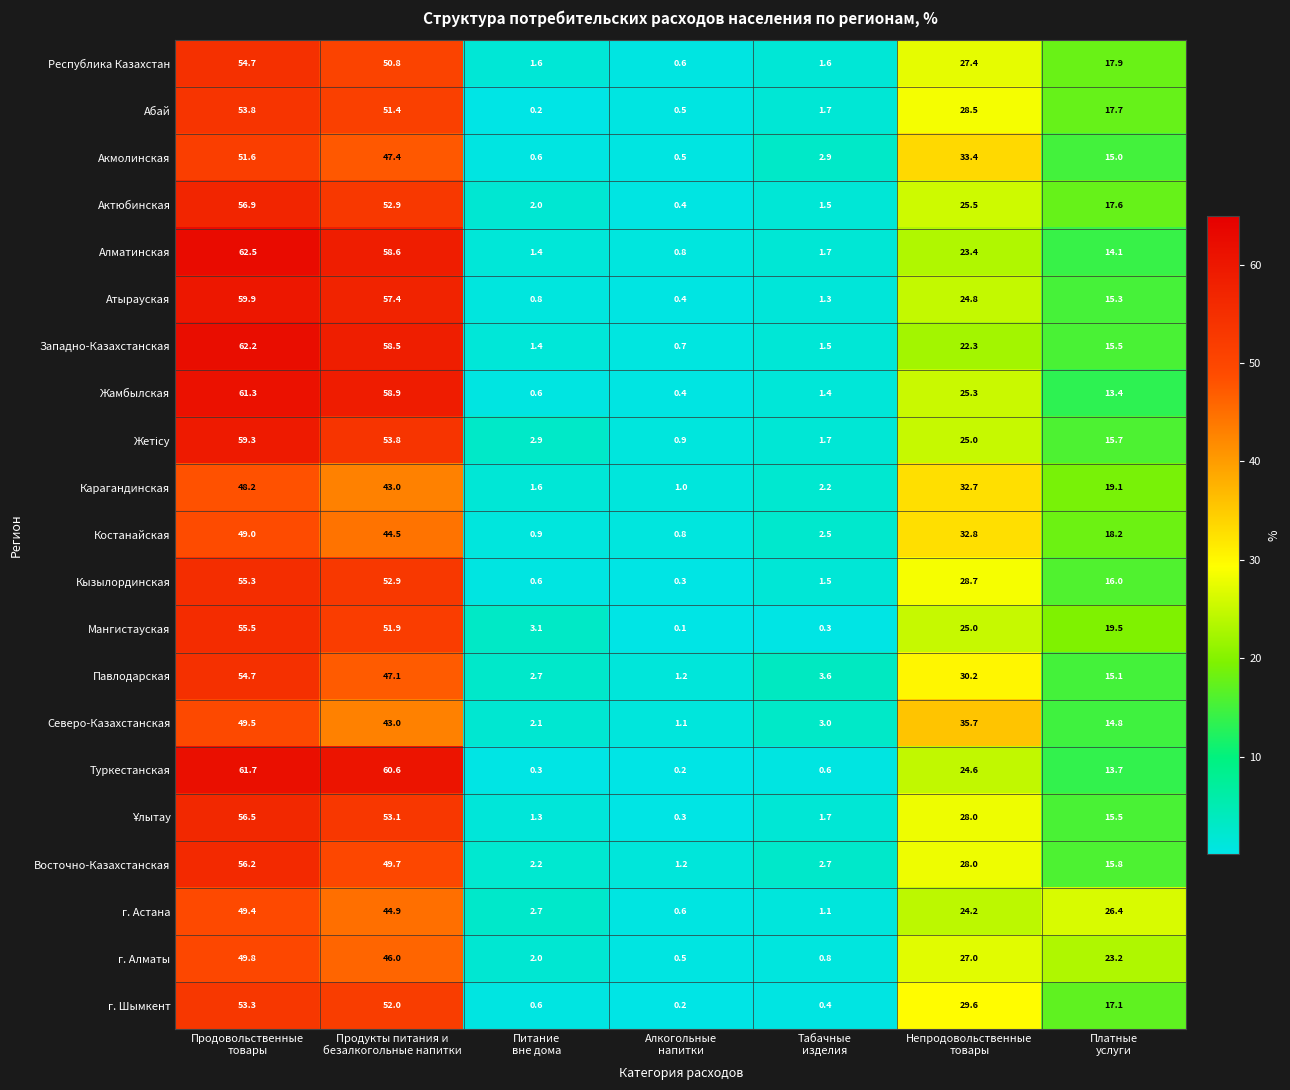

At how many categories does at least one series exceed 2?

6